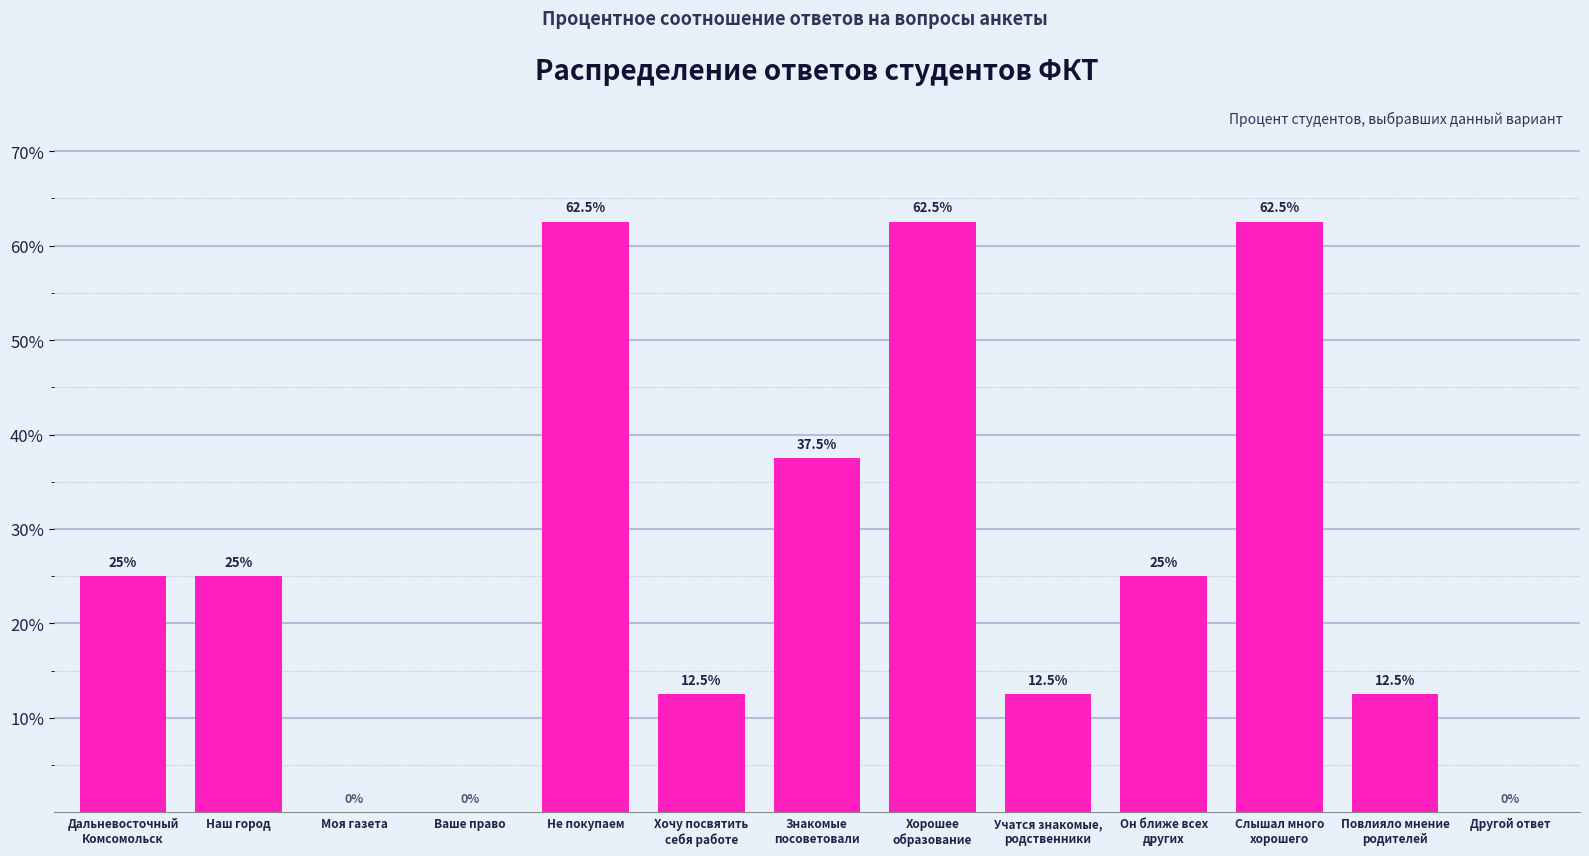

What is the maximum value shown in the chart?

62.5